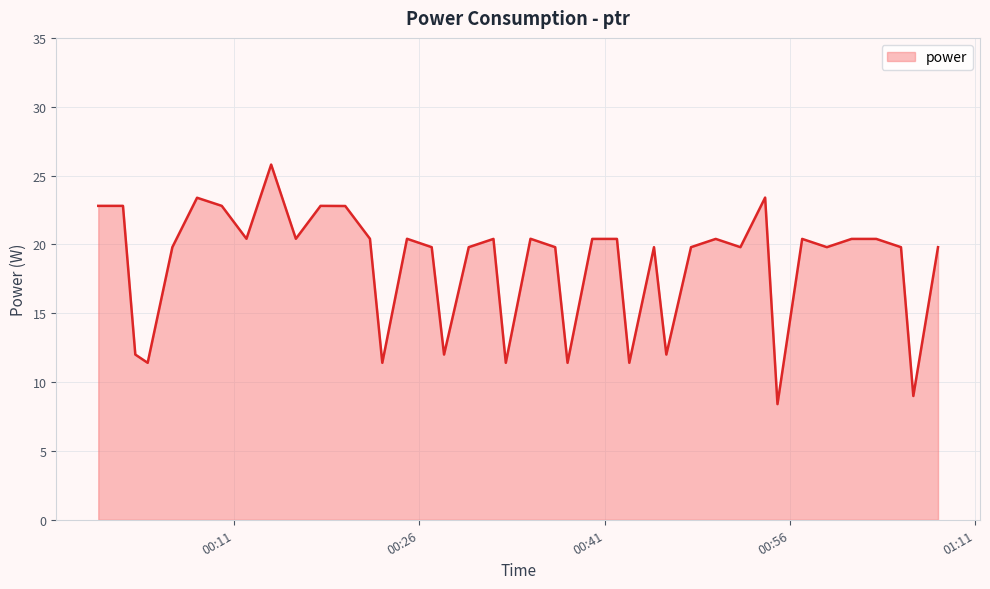

What is the maximum value shown in the chart?

25.8